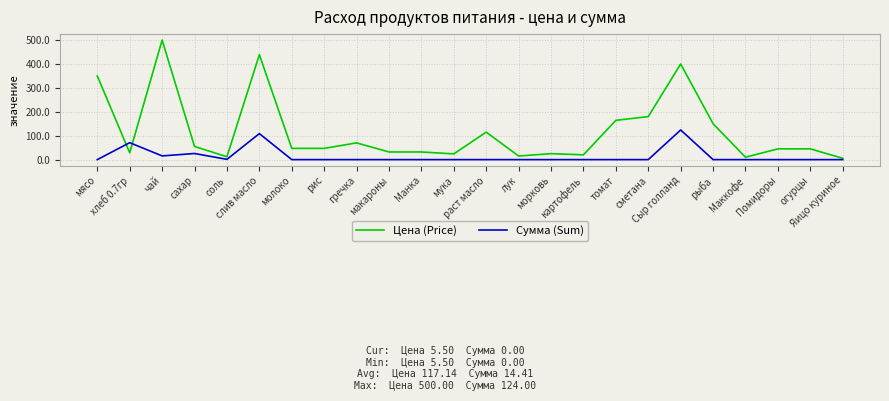

The value of Сумма (Sum) at раст масло is 0.0. True or false?

True